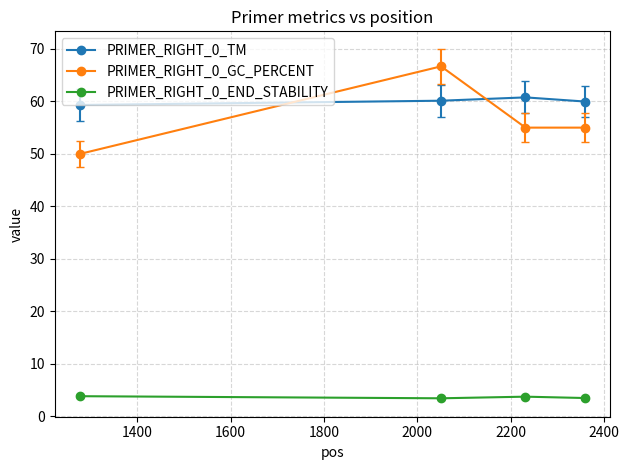

At how many categories does at least one series exceed 45?

4